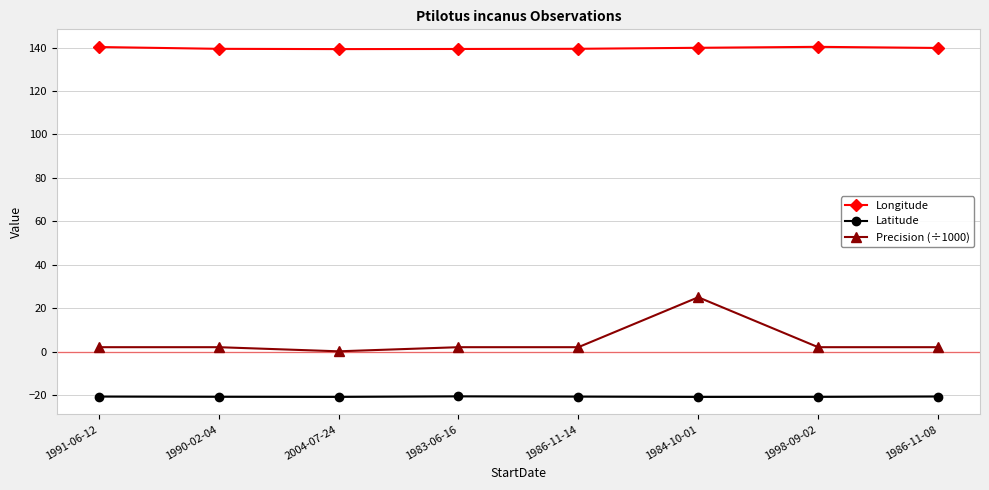

What is the spread (max minus min) of values at 1984-10-01?

160.8